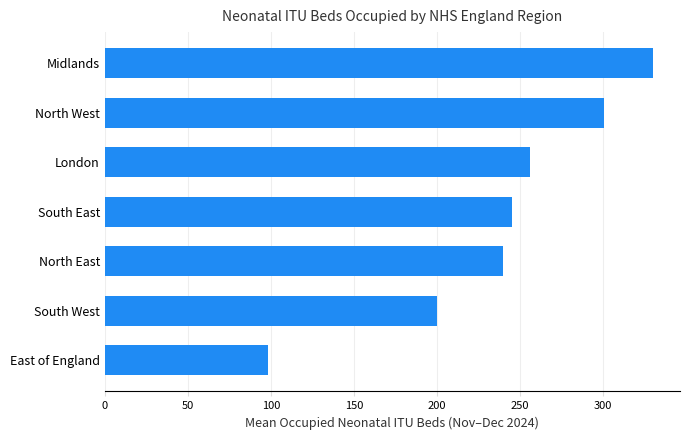

What is the greatest value displayed?

330